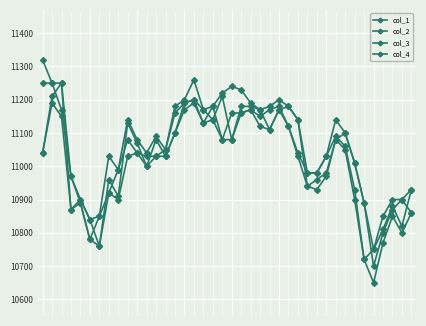

True or false: col_1 has more than 0 interior local peaks.

True